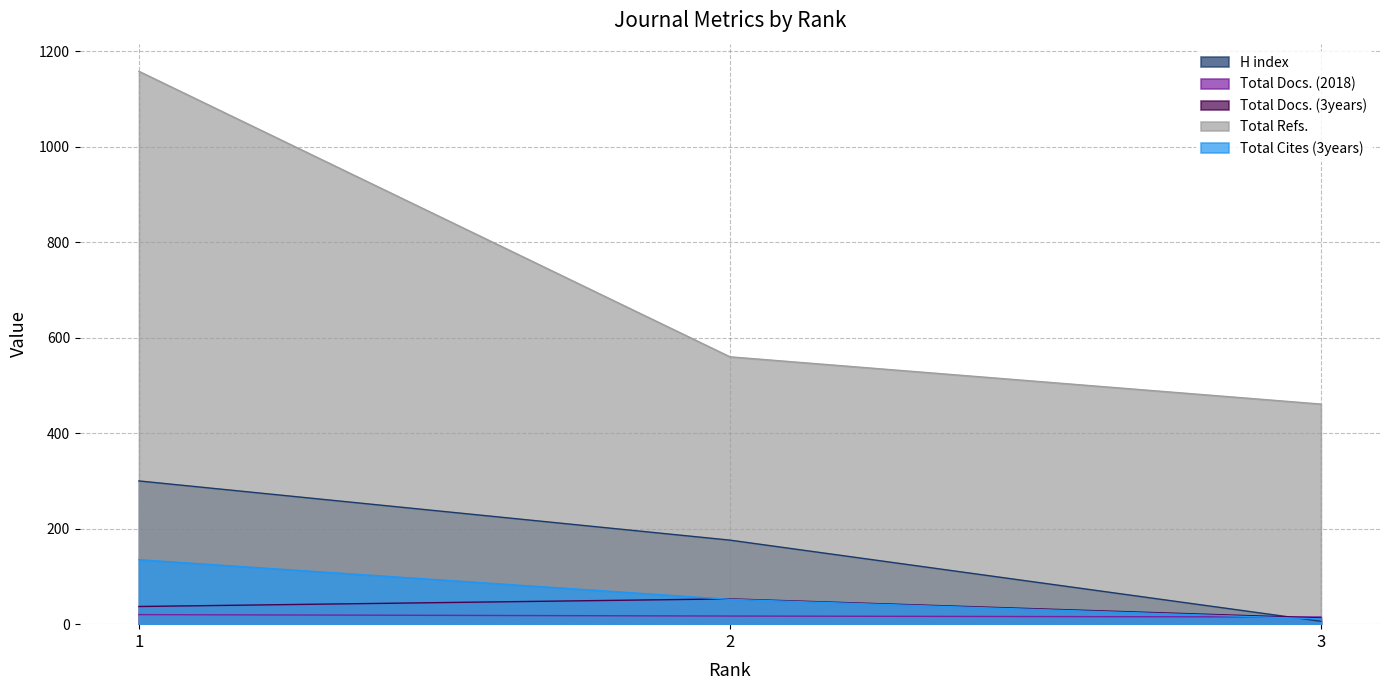

What is the difference between the maximum and minimum values in the Total Cites (3years) series?

124